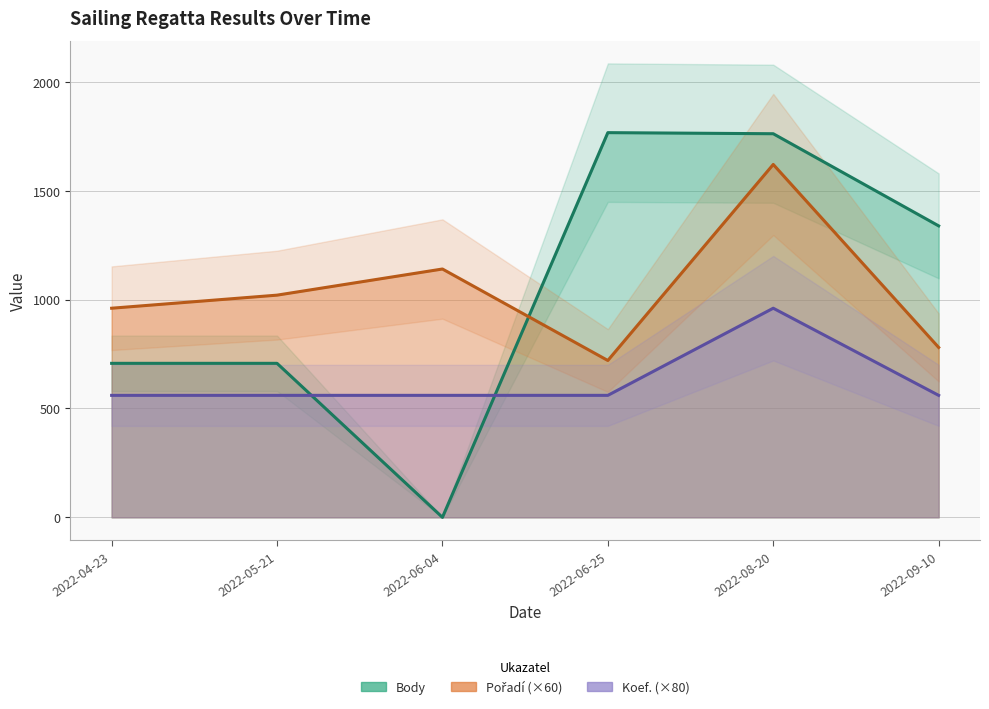

How many data points in Pořadí are less than 1020?

3